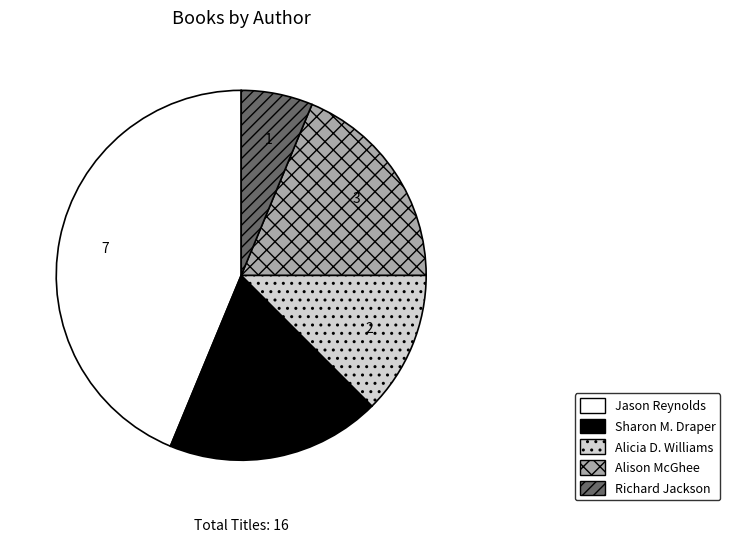

True or false: Alison McGhee accounts for 19% of the total.

True